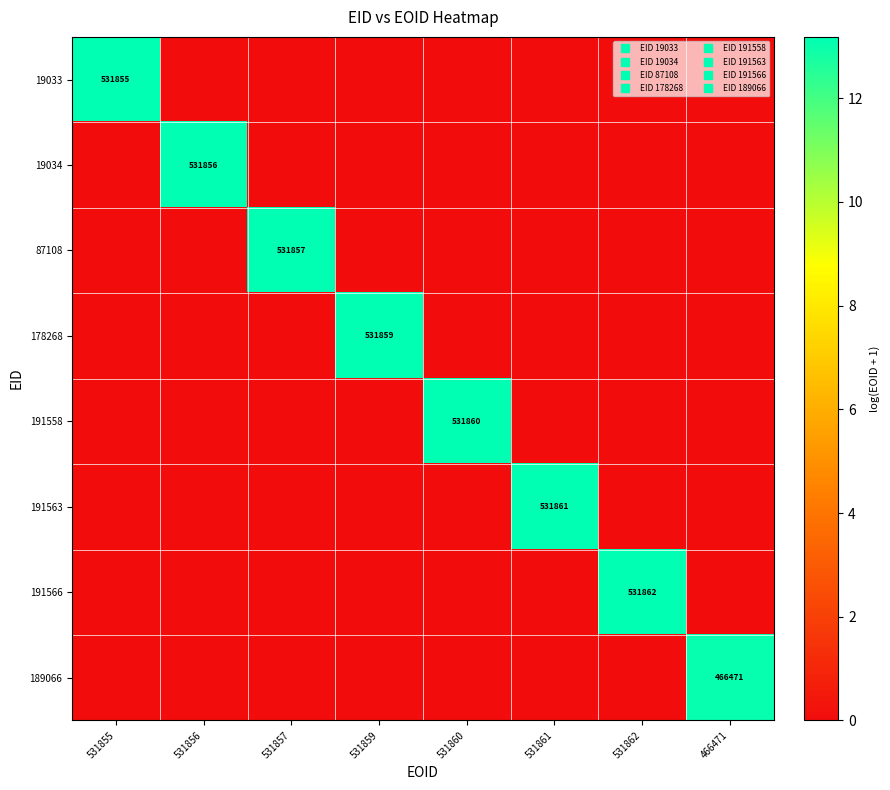

Count the number of categories in the chart.

8